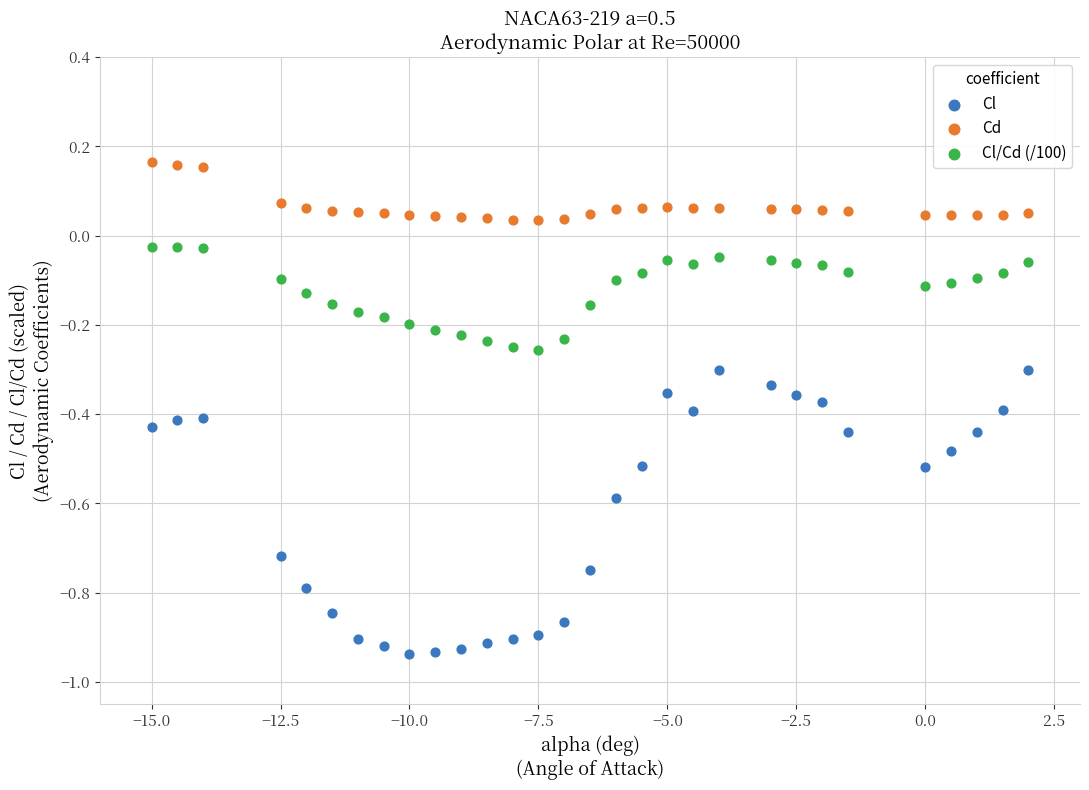

Which series reaches the minimum Y coordinate?

Cl